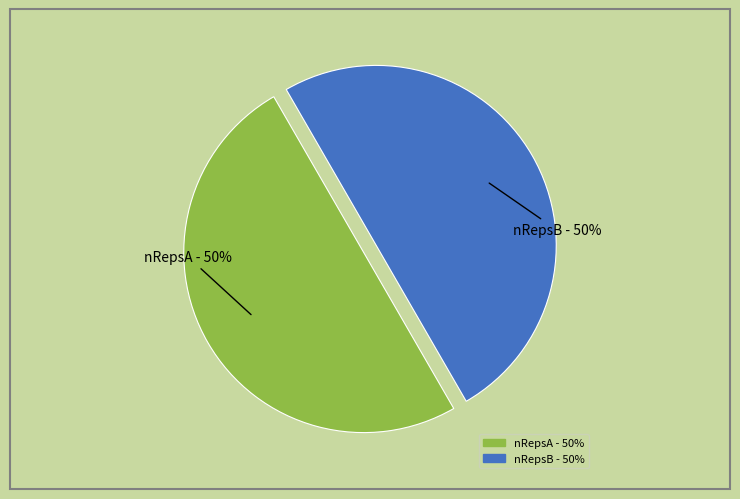

Do nRepsB - 50% and nRepsA - 50% together represent more than half of the pie?

Yes